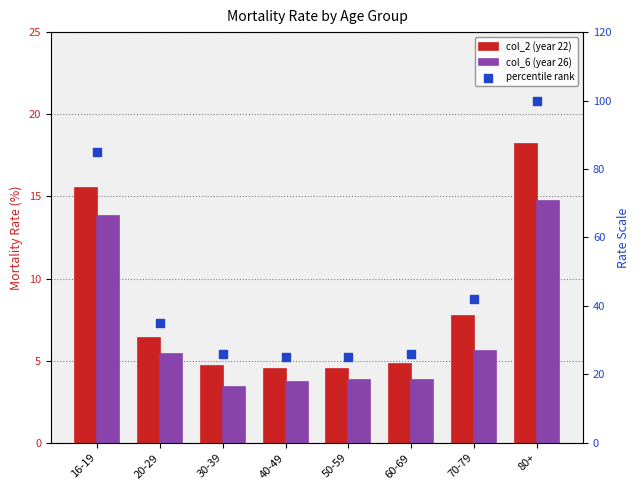

At which category is the sum across all series the highest?

80+